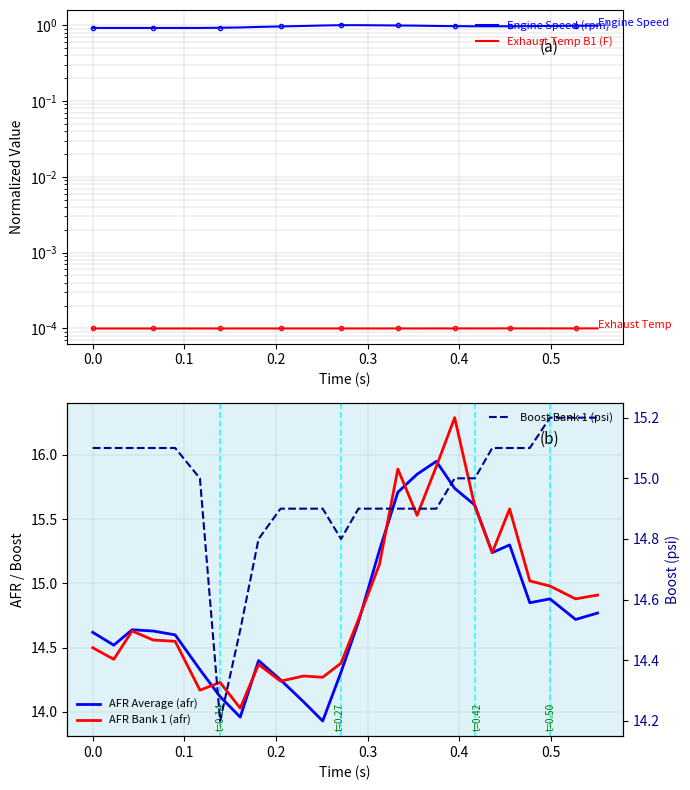

How many lines are shown in the chart?

5